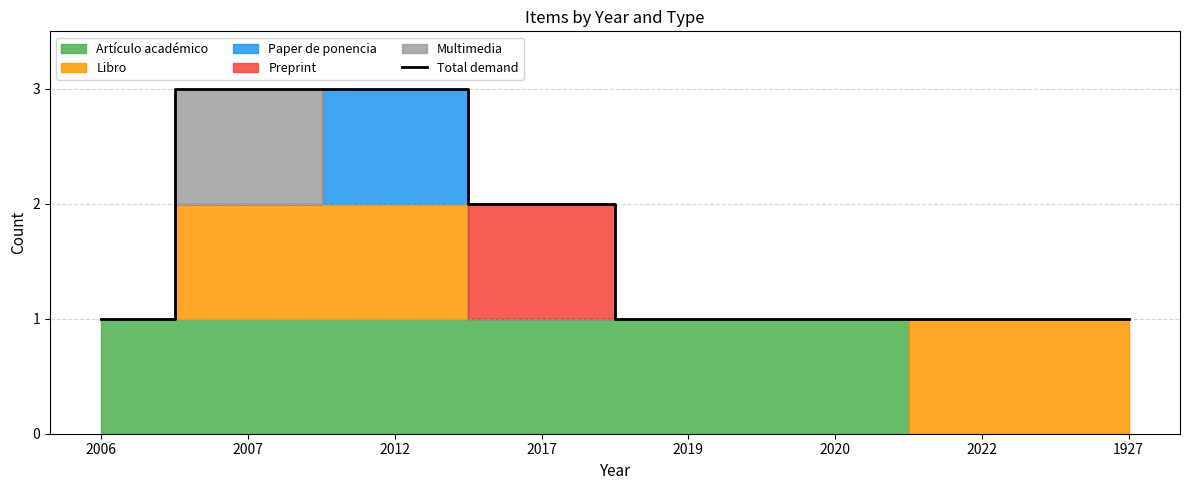

What is the label of the 7th point from the left?

2022